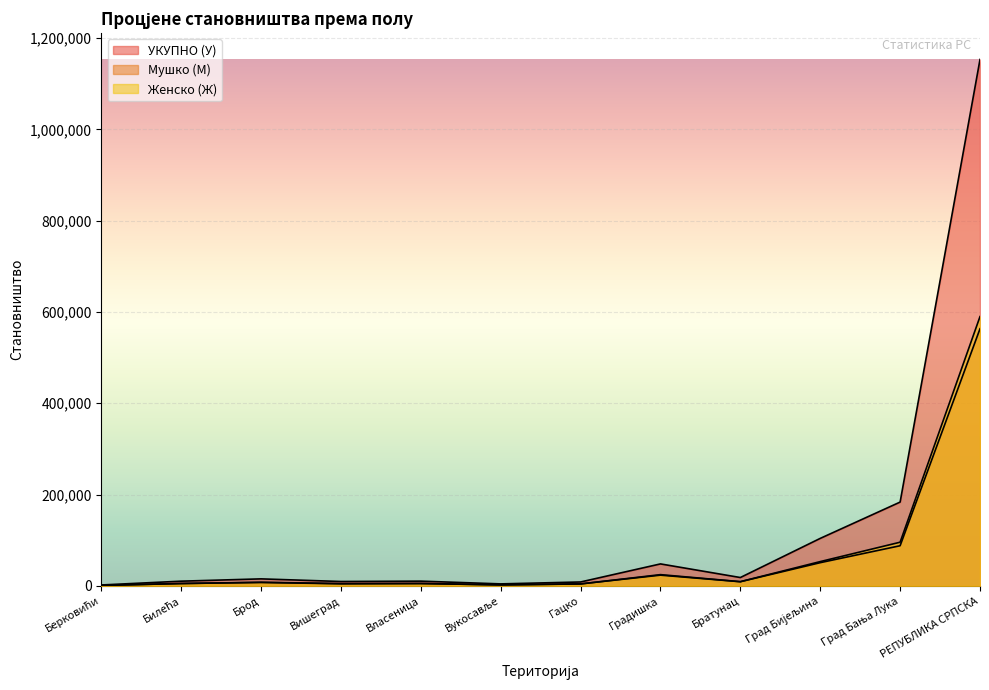

Which category has the highest value across all series?

РЕПУБЛИКА СРПСКА